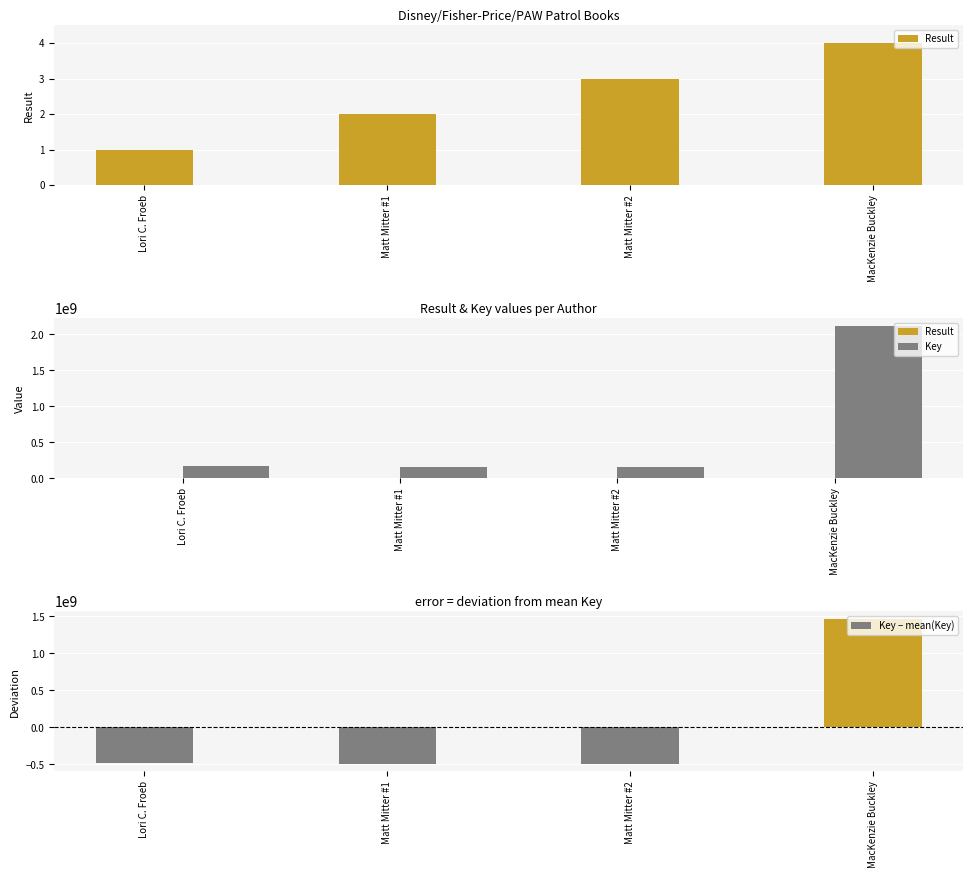

Does the chart contain any negative values?

Yes